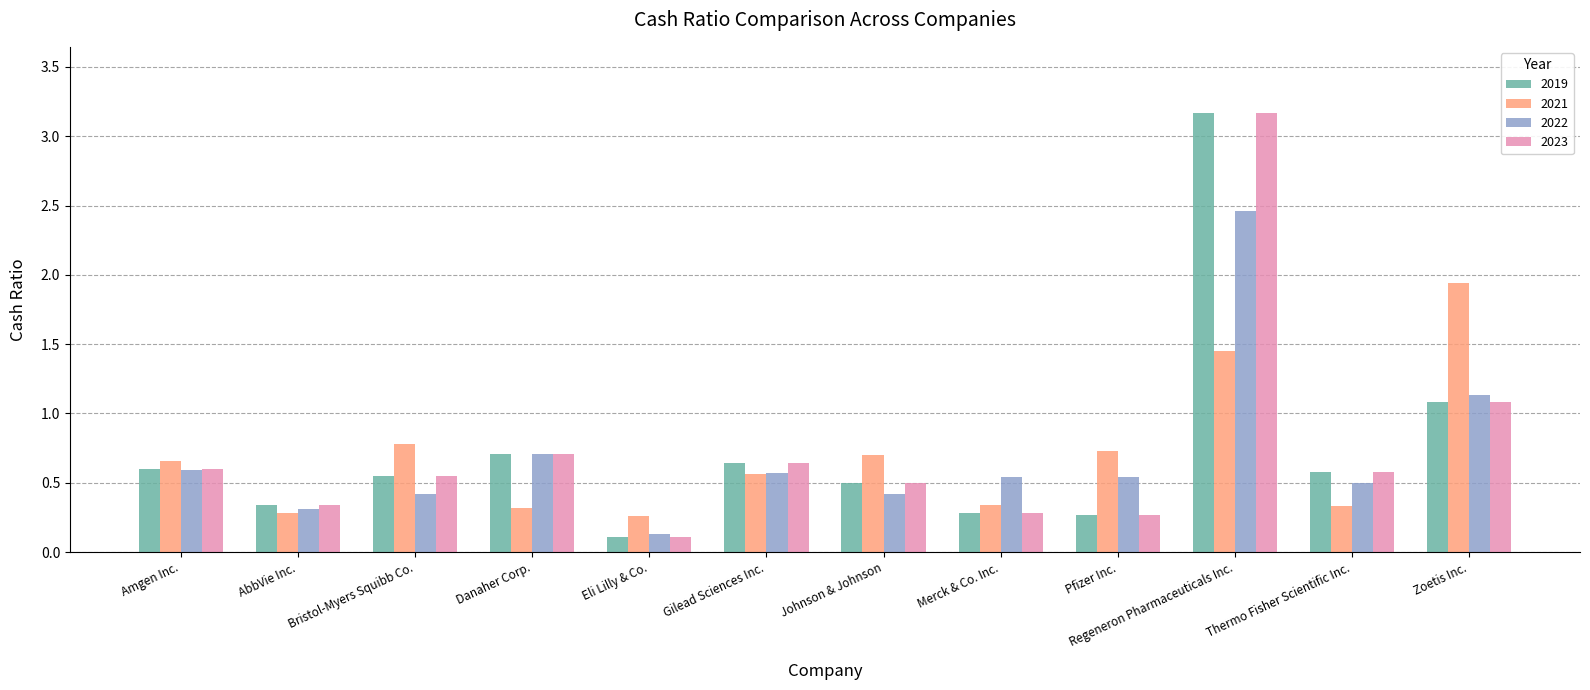

What is the difference between the 2019 values at Pfizer Inc. and Eli Lilly & Co.?

0.2